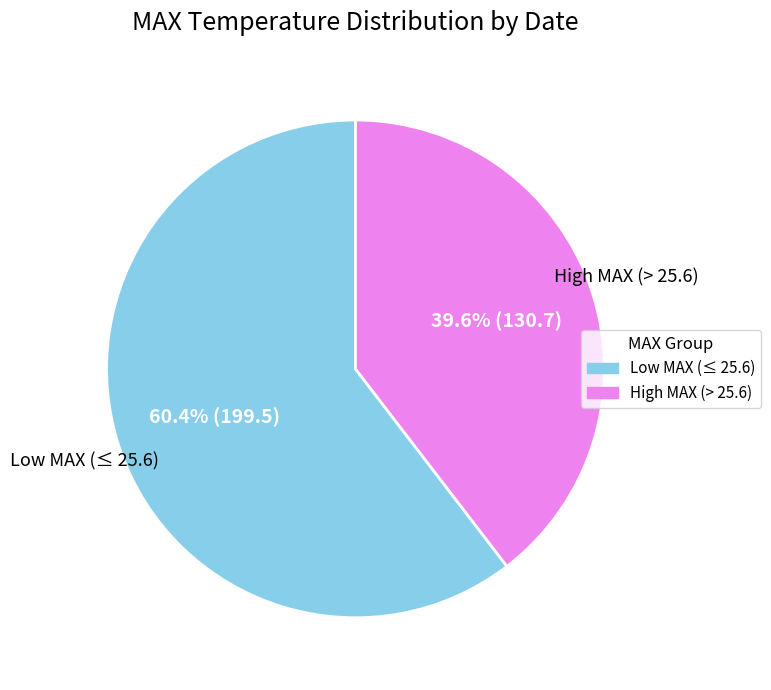

Is there a majority slice in this chart?

Yes